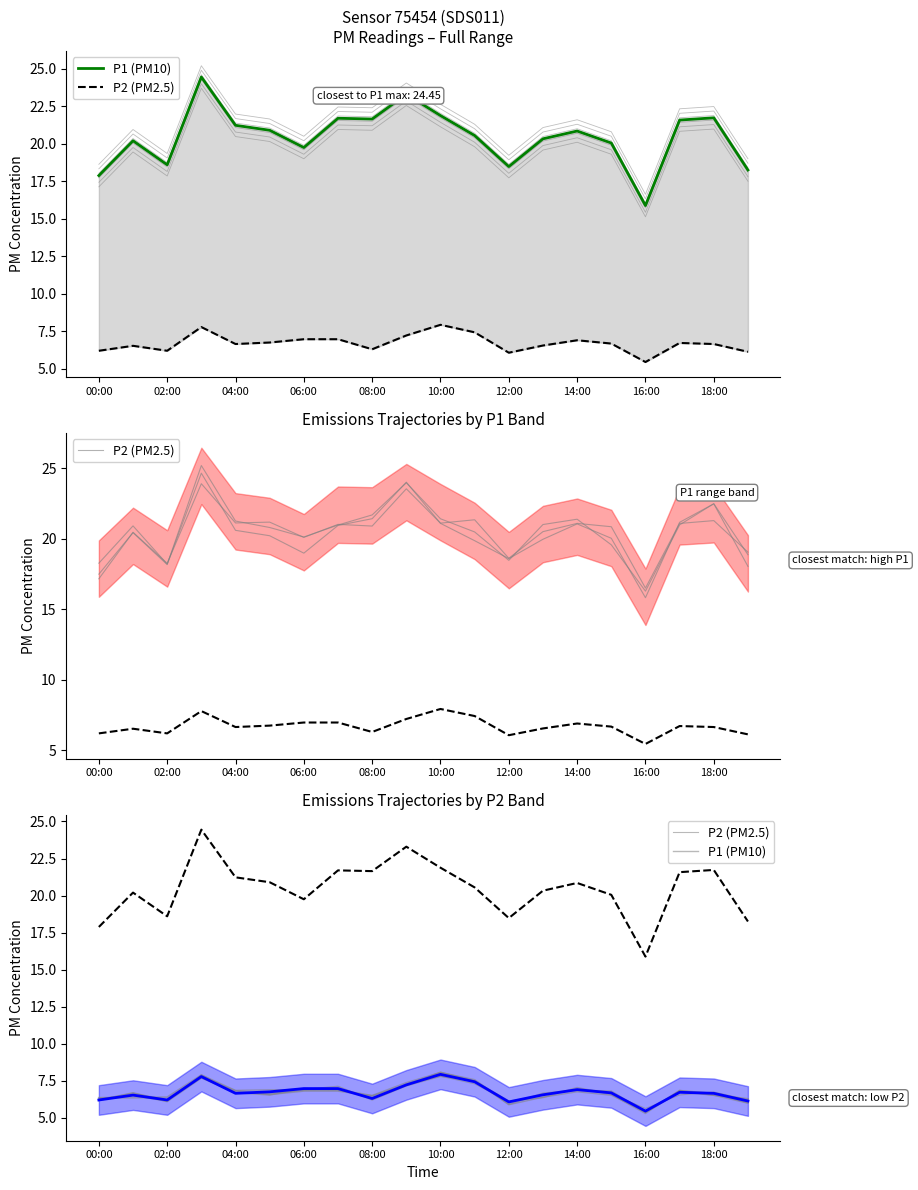

True or false: P1 (PM10) and P2 (PM2.5) cross at least once.

False